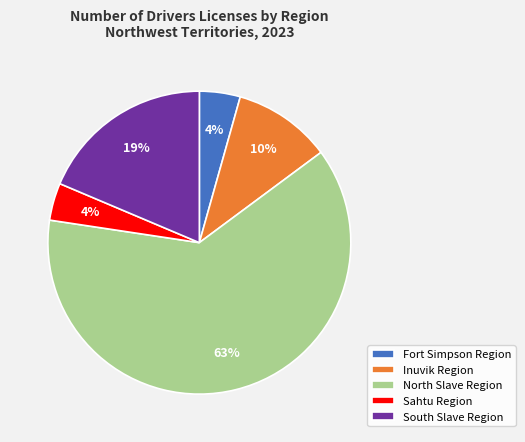

How many slices are in this pie chart?

5